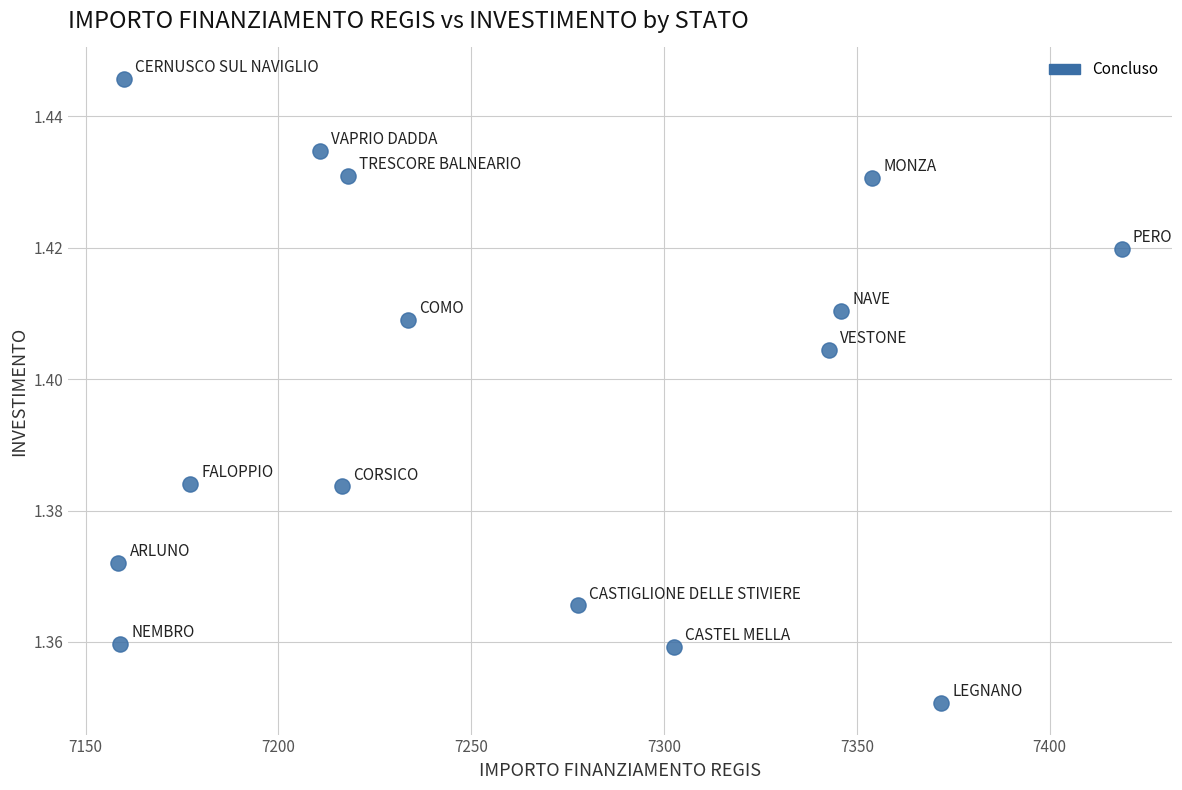

What is the range of X values (max minus min)?

260.2